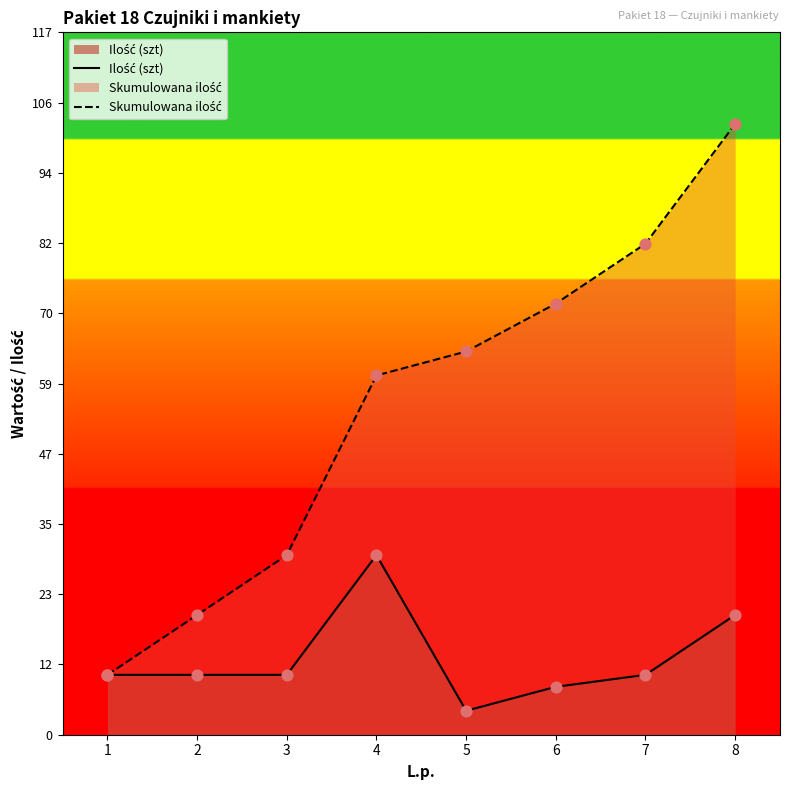

Which series reaches the maximum Y coordinate?

Skumulowana ilość